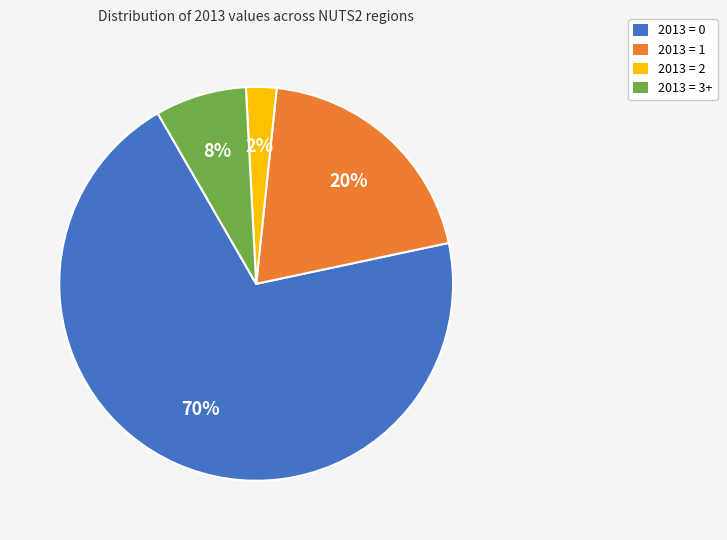

Combined, do 2013 = 2 and 2013 = 0 account for over 50%?

Yes